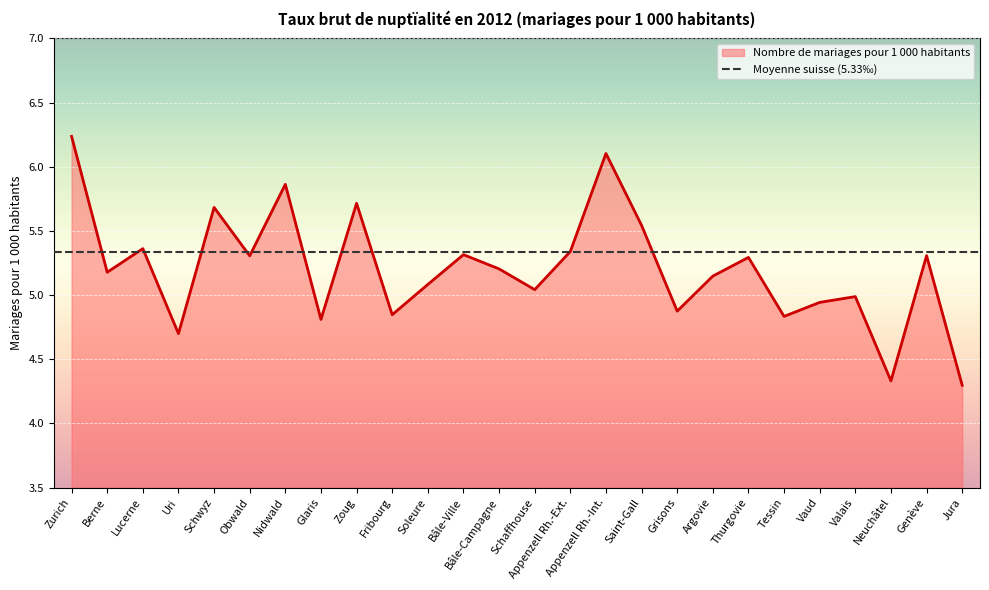

Read the value at Saint-Gall.

5.5